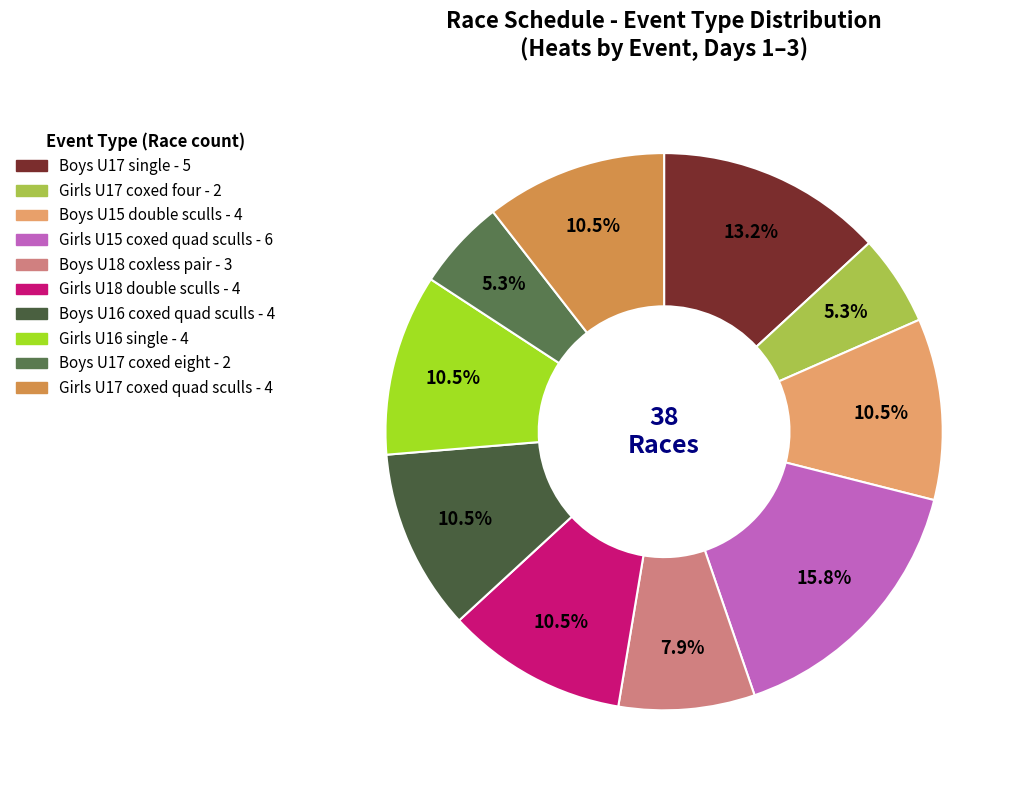

What percentage is the Girls U15 coxed quad sculls slice, to the nearest percent?

16%